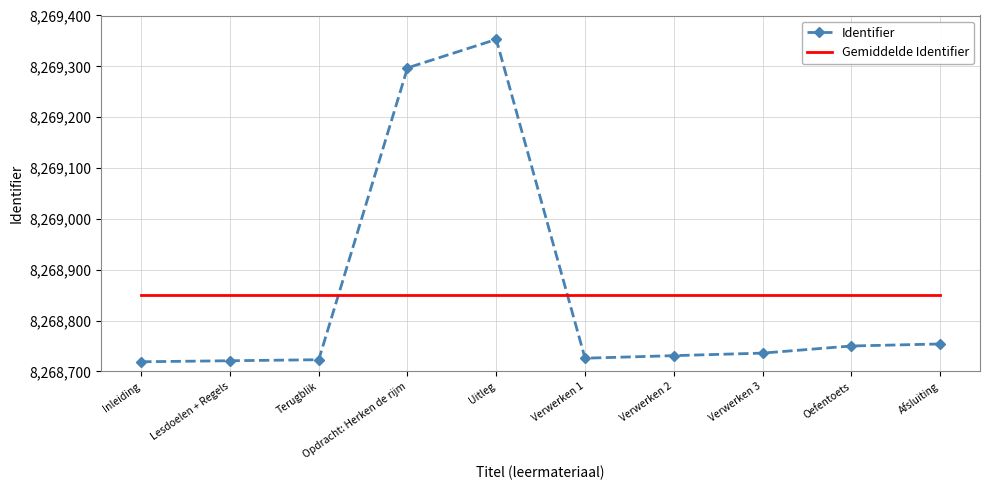

What is the sum of the Gemiddelde Identifier values at Opdracht: Herken de rijm and Verwerken 1?

16537702